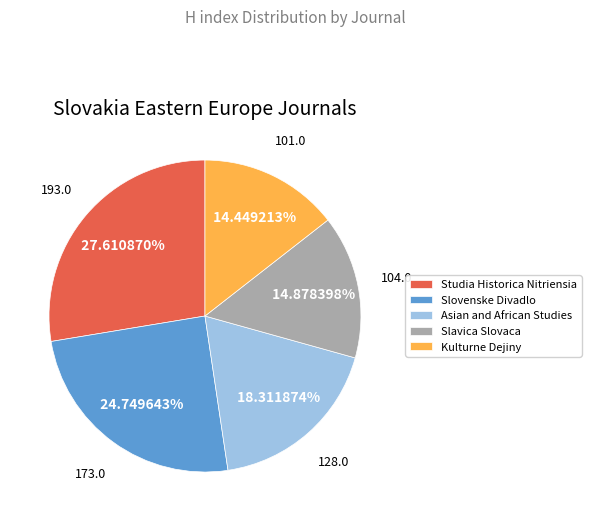

What is the largest slice in the pie chart?

Studia Historica Nitriensia